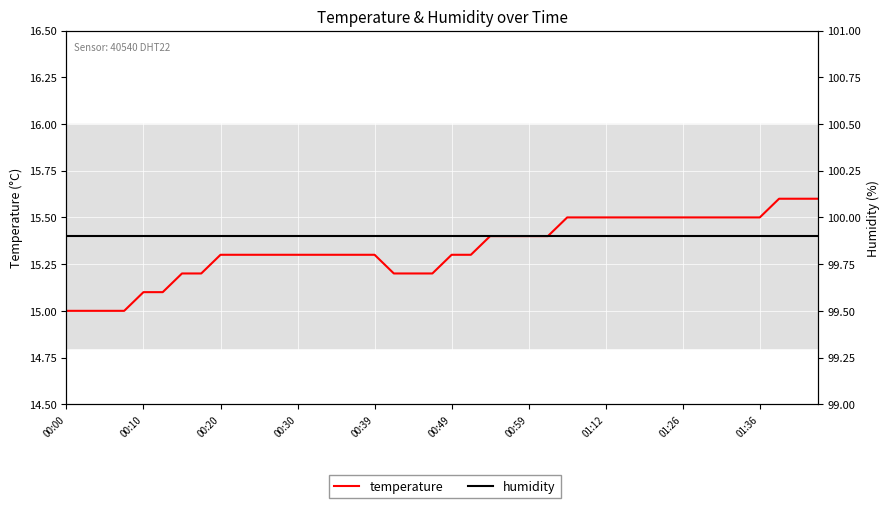

Between 35 and 17, which is larger?

35